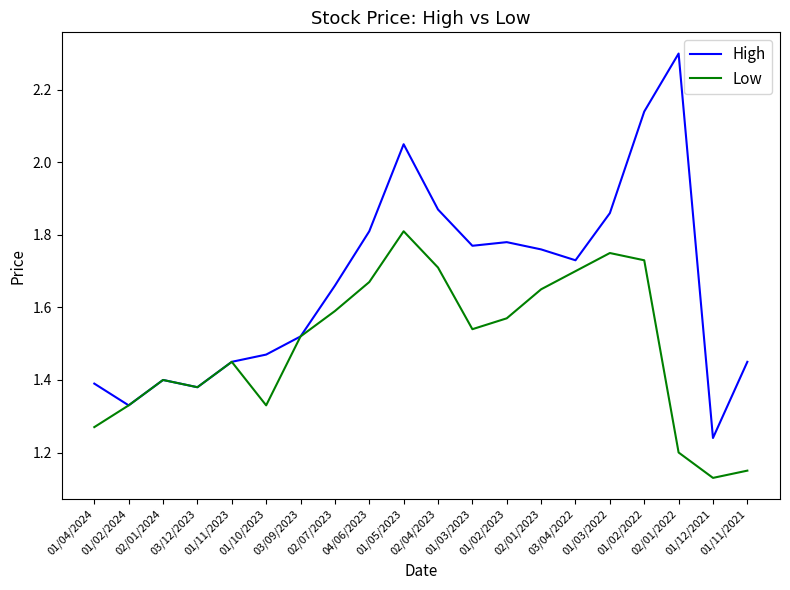

What is the difference between the highest and lowest values at 01/04/2024?

0.1